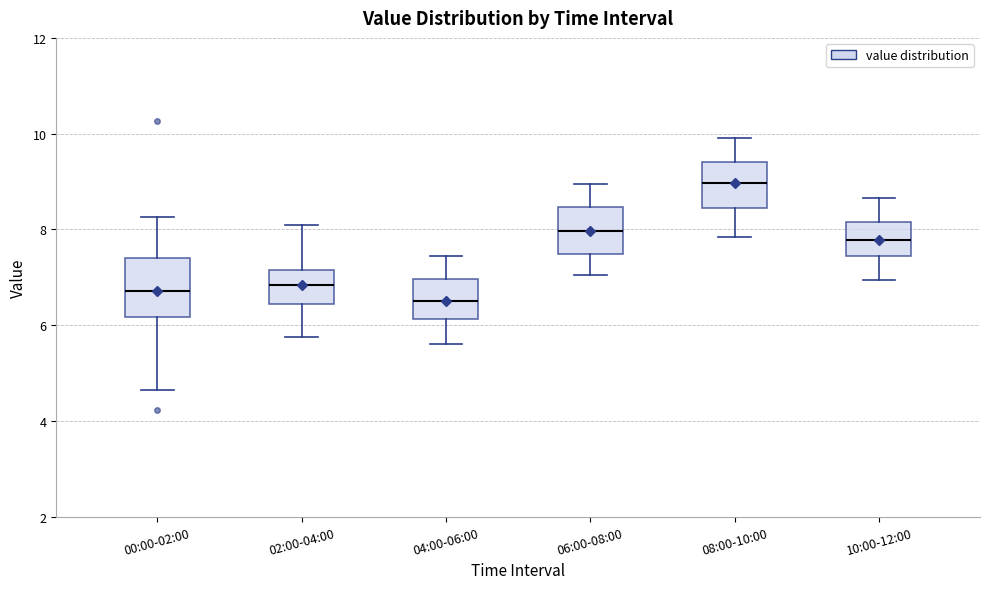

Reading left to right, read every box against the y-axis: the position of its median line, the range the box covers, and the ends of its whiskers. The values are not printed on the chart, so give them approximately, as read against the axis.

00:00-02:00: median 6.8, box 6.2 to 7.4, whiskers 4.6 to 8.2
02:00-04:00: median 6.8, box 6.4 to 7.2, whiskers 5.8 to 8.2
04:00-06:00: median 6.6, box 6.2 to 7.0, whiskers 5.6 to 7.4
06:00-08:00: median 8.0, box 7.4 to 8.4, whiskers 7.0 to 9.0
08:00-10:00: median 9.0, box 8.4 to 9.4, whiskers 7.8 to 10.0
10:00-12:00: median 7.8, box 7.4 to 8.2, whiskers 7.0 to 8.6